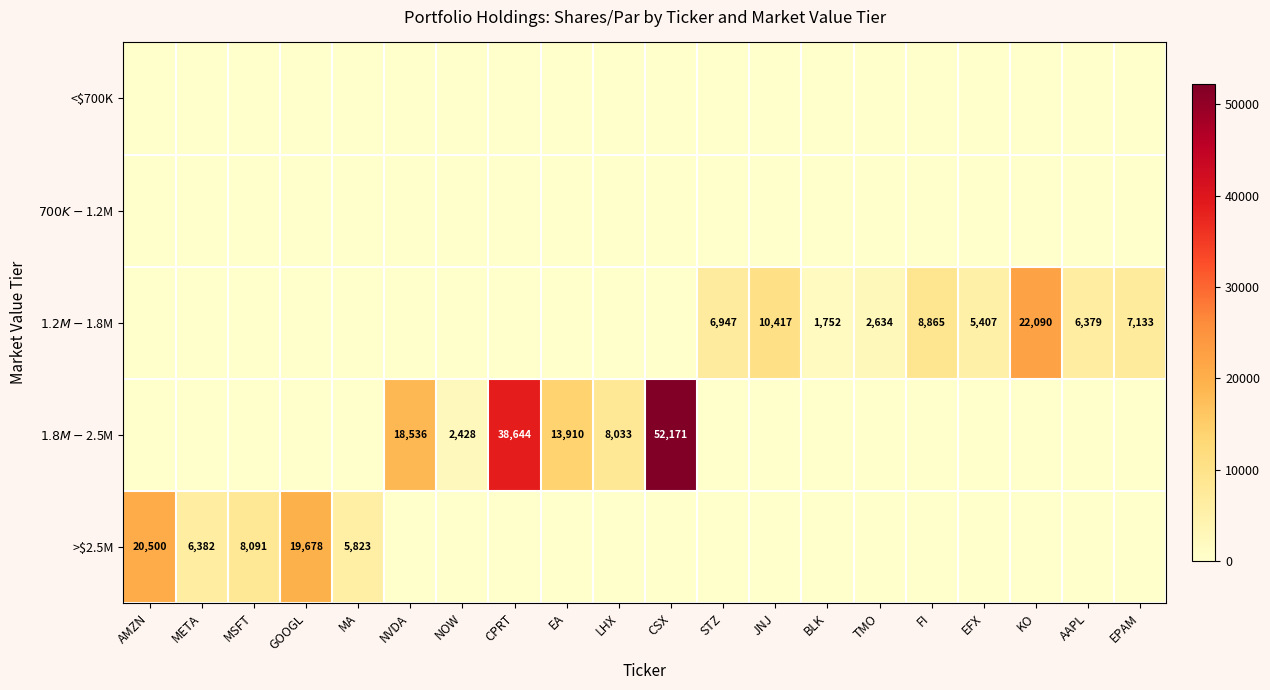

What is the greatest value displayed?

52171